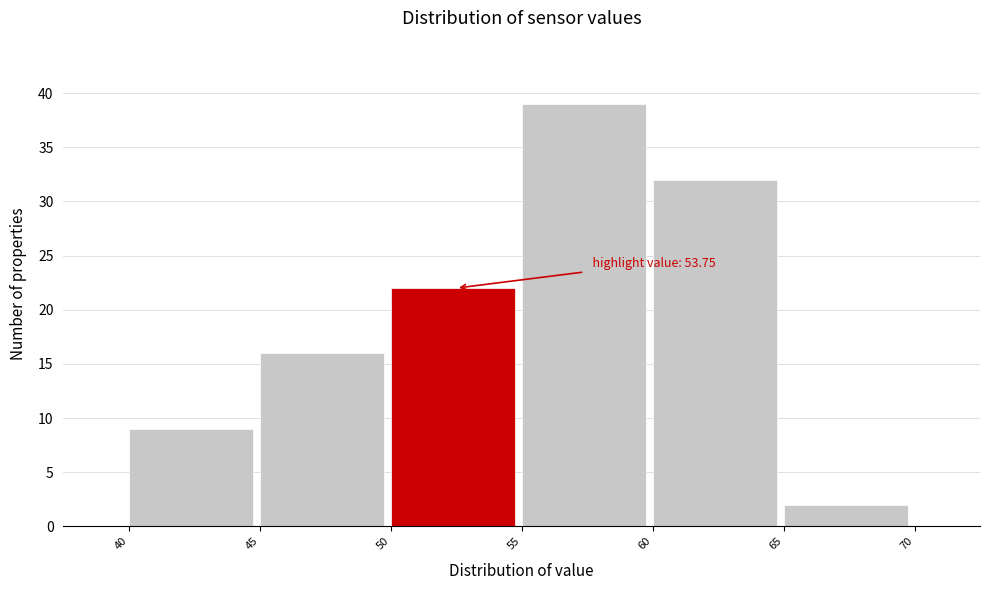

Which range on the x-axis has the tallest bar?

55 to 60